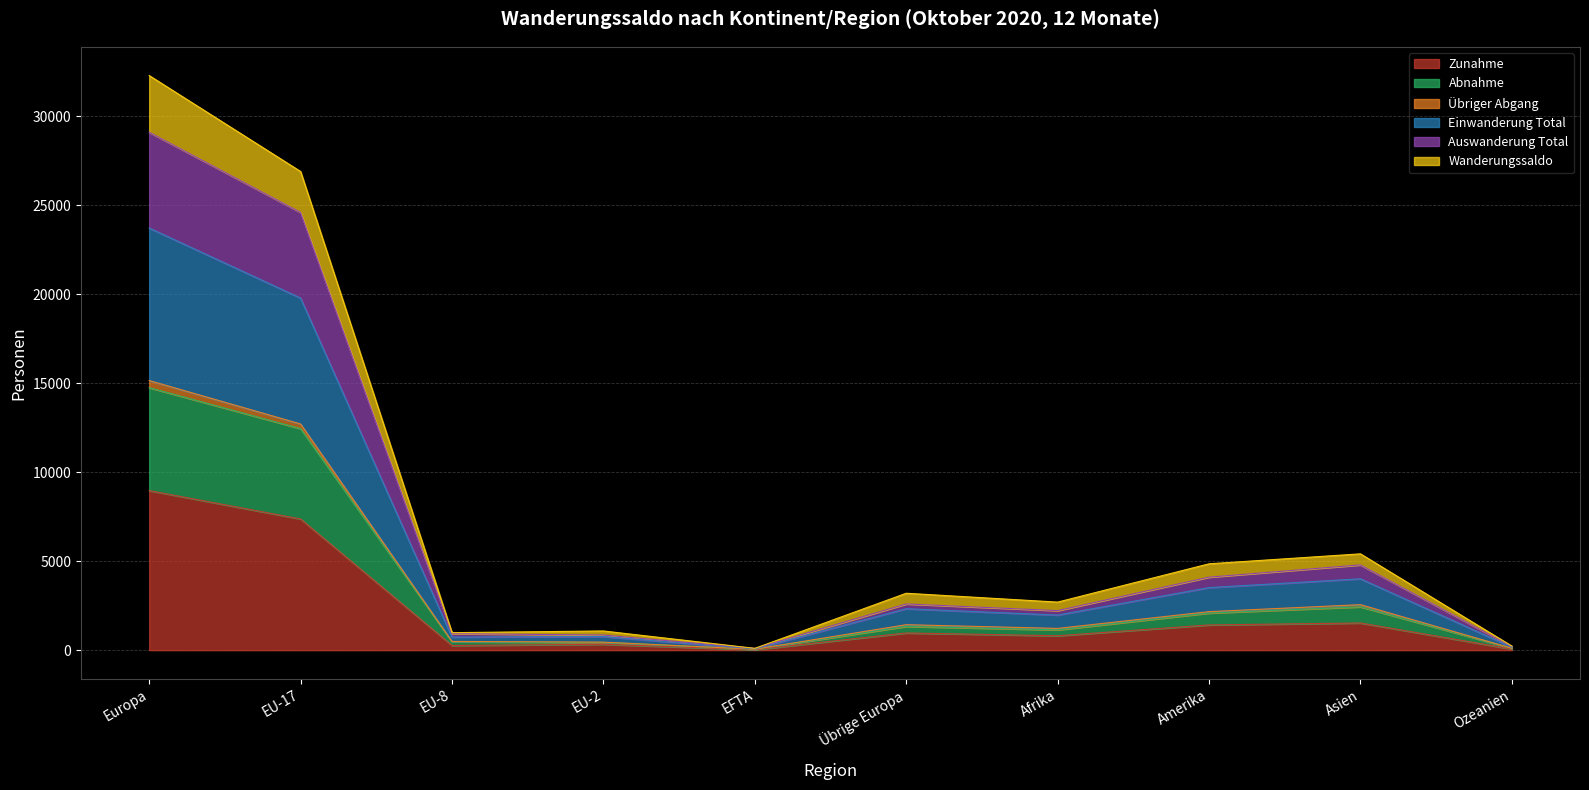

Is it true that Zunahme equals 809 at Afrika?

True